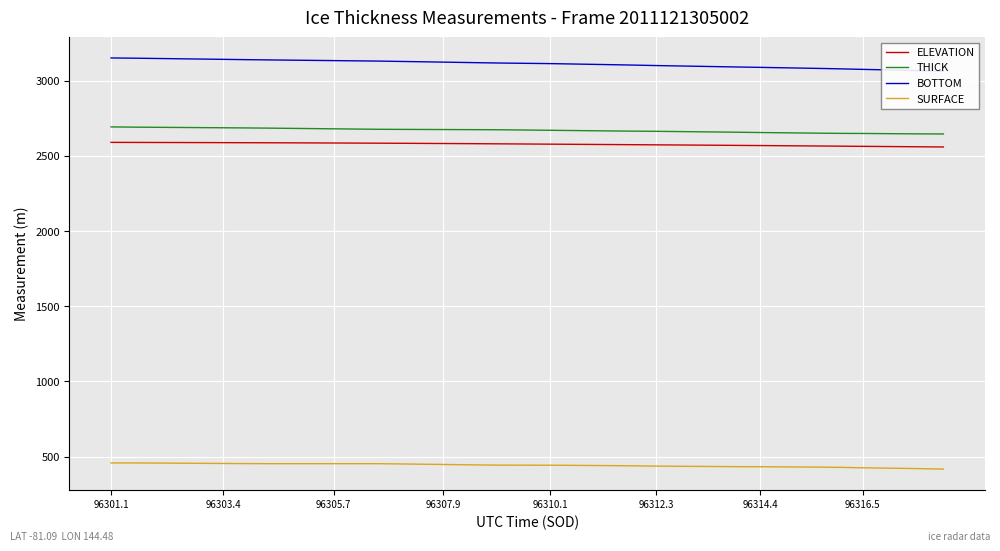

What is the minimum value for SURFACE?

417.4